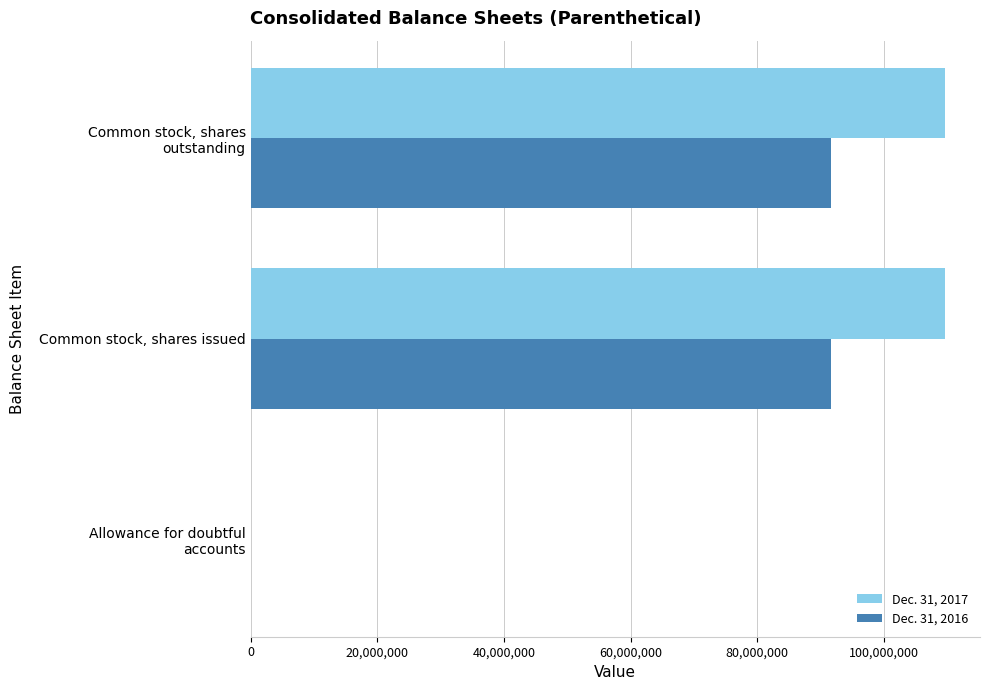

What is the maximum value for Dec. 31, 2017?

109667640